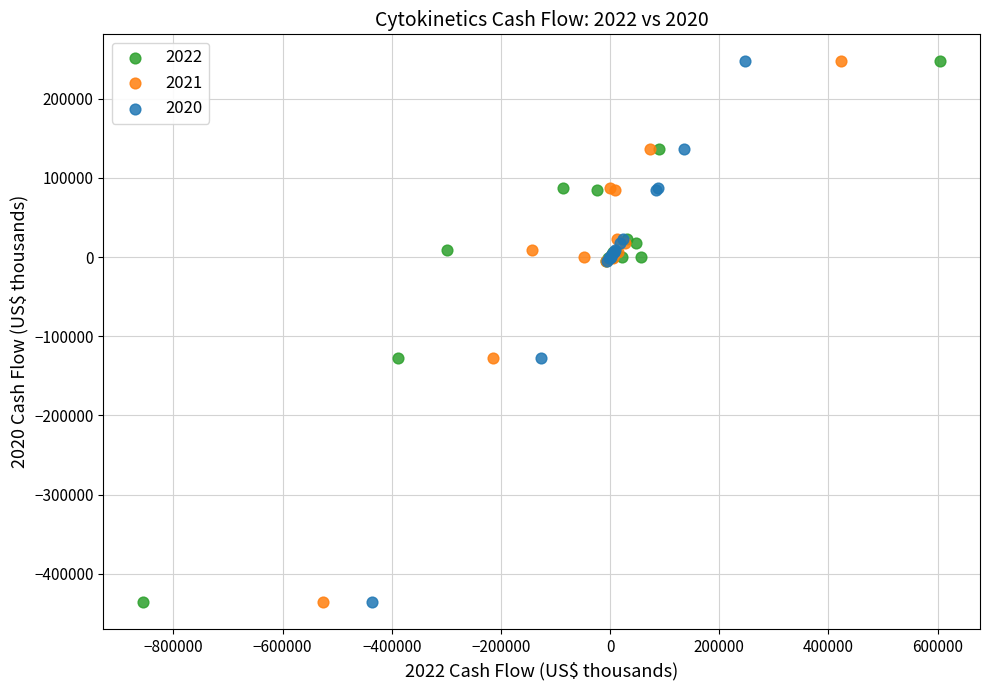

What are all the series names shown in the legend?

2022, 2021, 2020